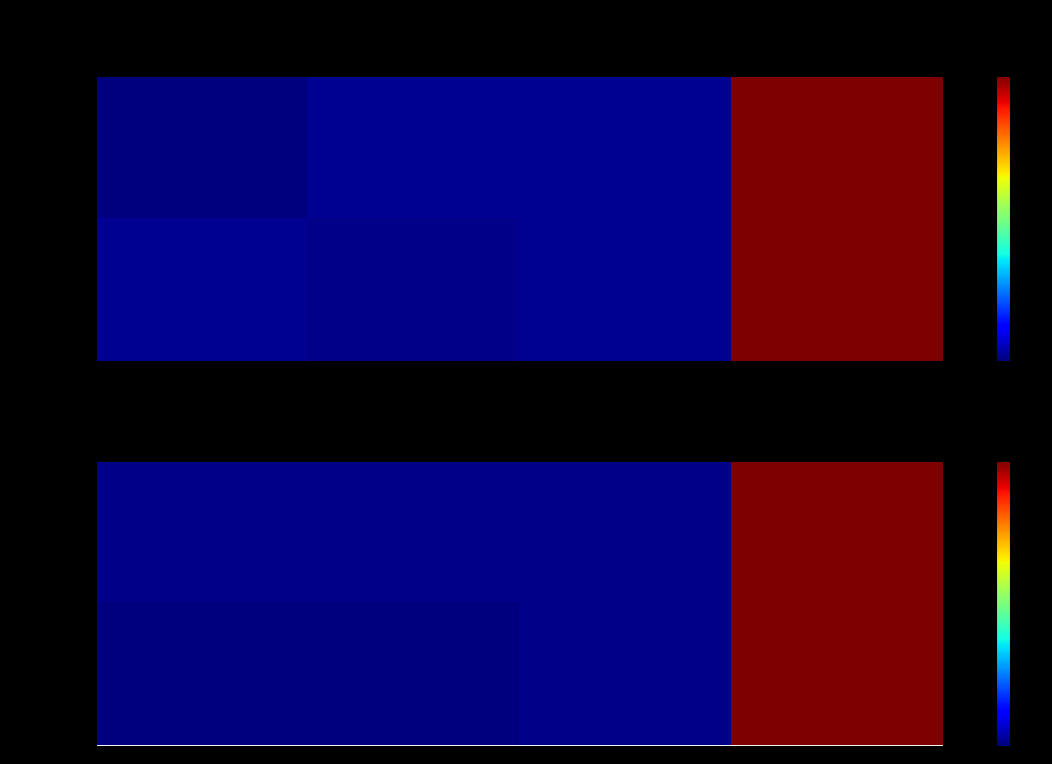

What is the maximum value for d376c1cf...?

121.3